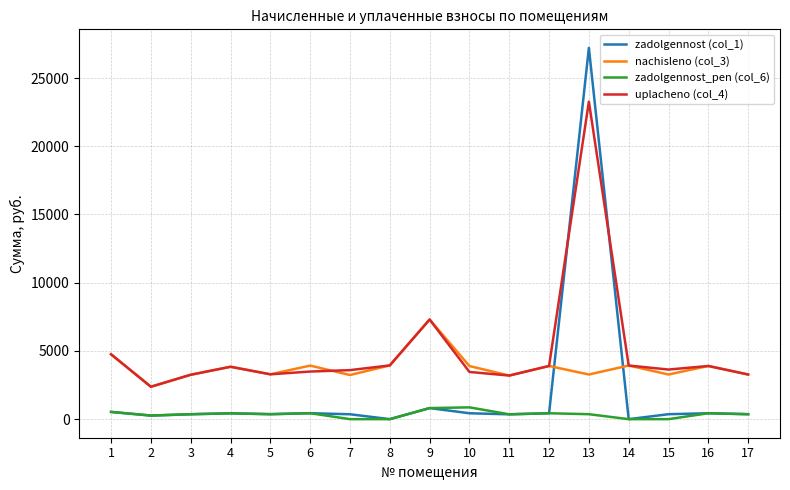

What is the maximum value shown in the chart?

27207.6